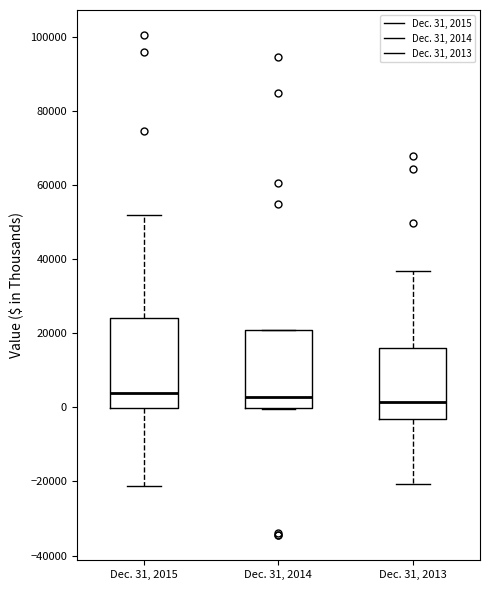

Where is the lower edge of the box for Dec. 31, 2013 on the y-axis? The values are not printed on the chart, so give them approximately, as read against the axis.

-4000